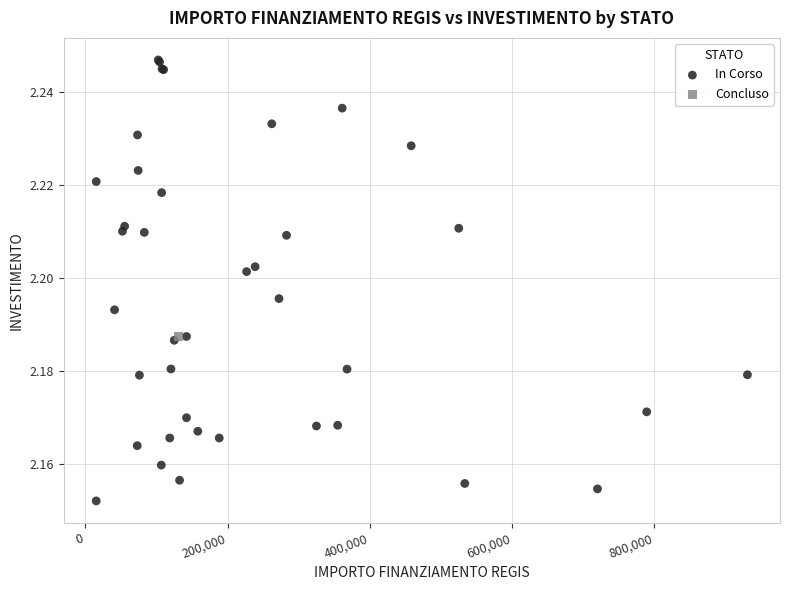

What are all the series names shown in the legend?

In Corso, Concluso